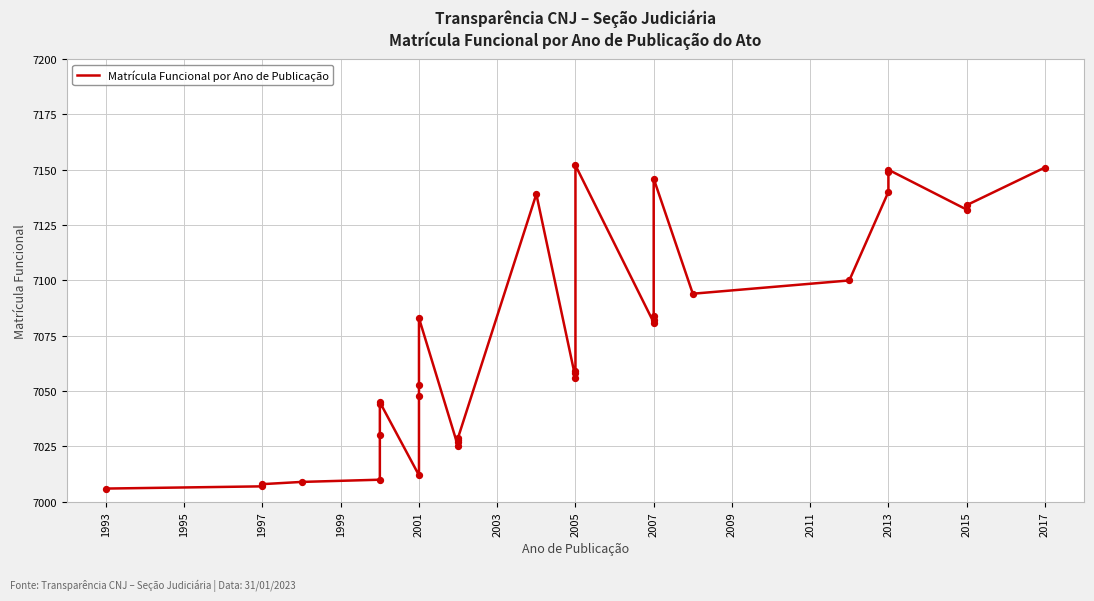

Which has a higher value, 2001 or 2007?

2007